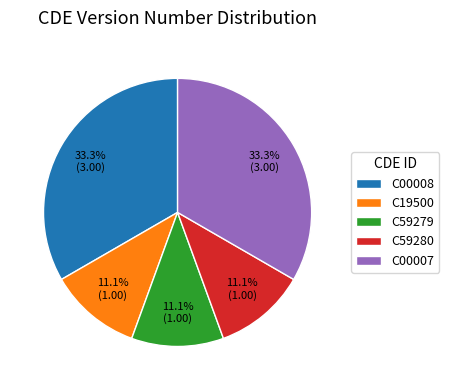

To the nearest percent, what is the average slice percentage?

20%